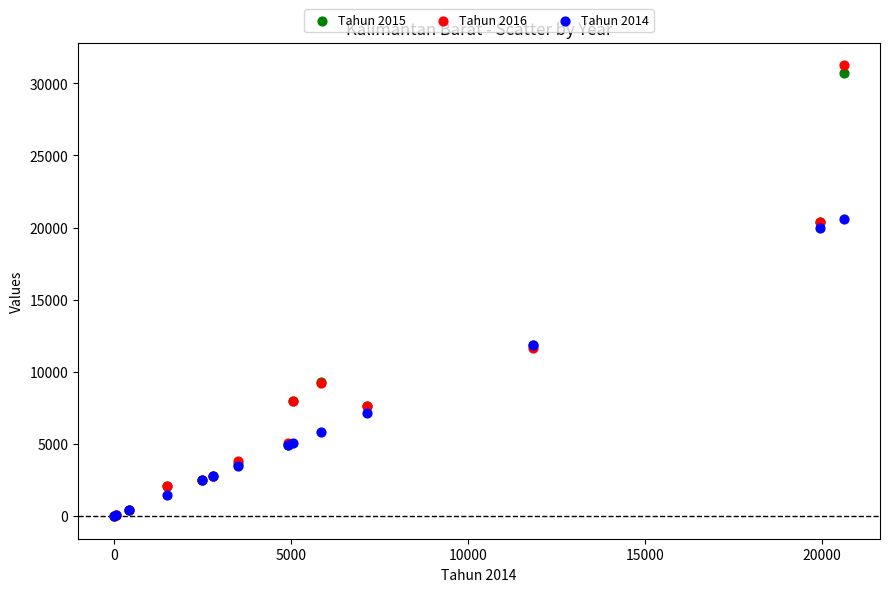

Which series contains the highest Y value?

Tahun 2016